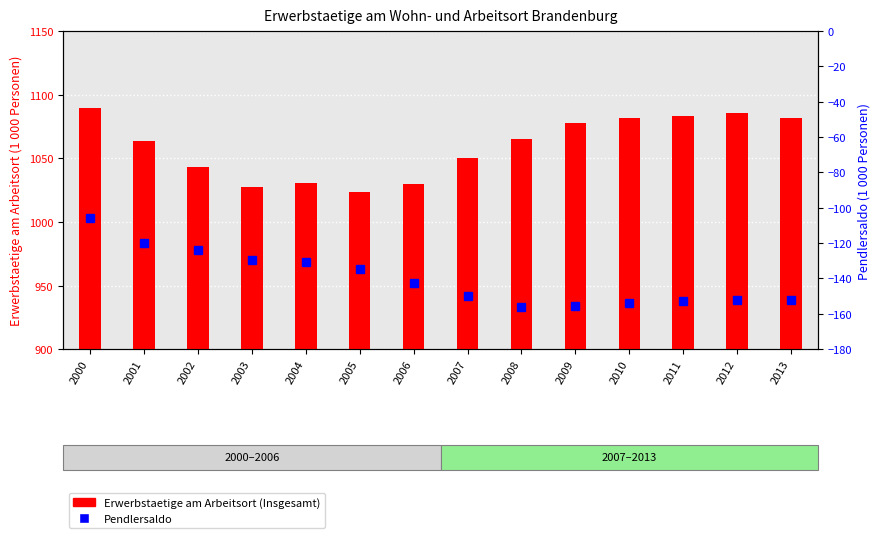

How many distinct data groups are displayed?

2